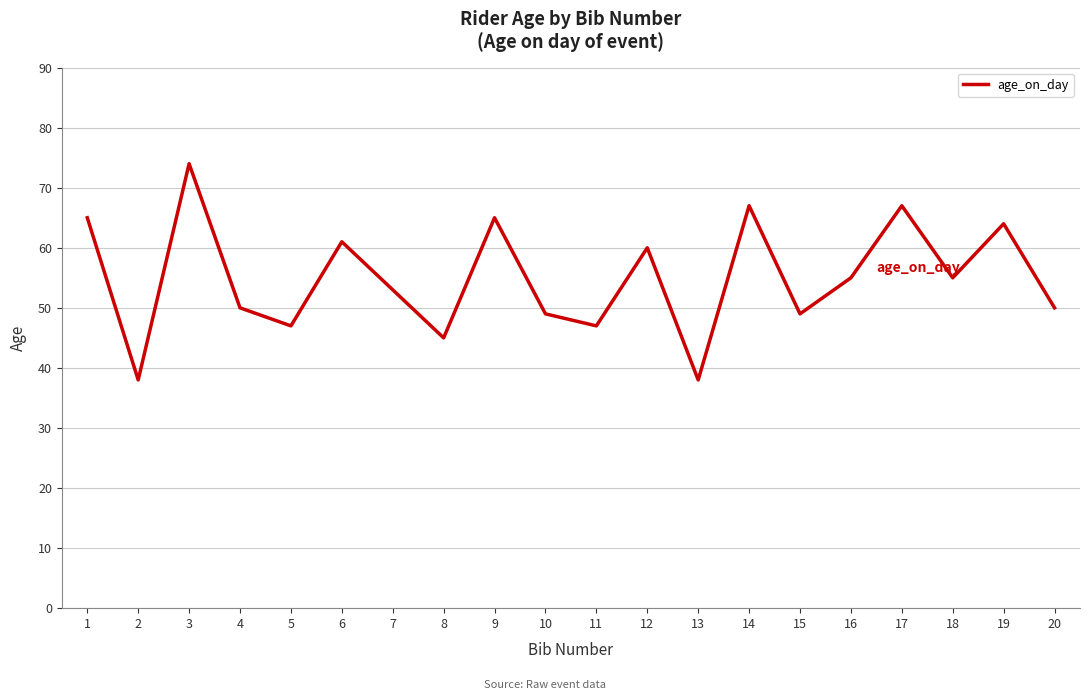

Where is the first local maximum?

3